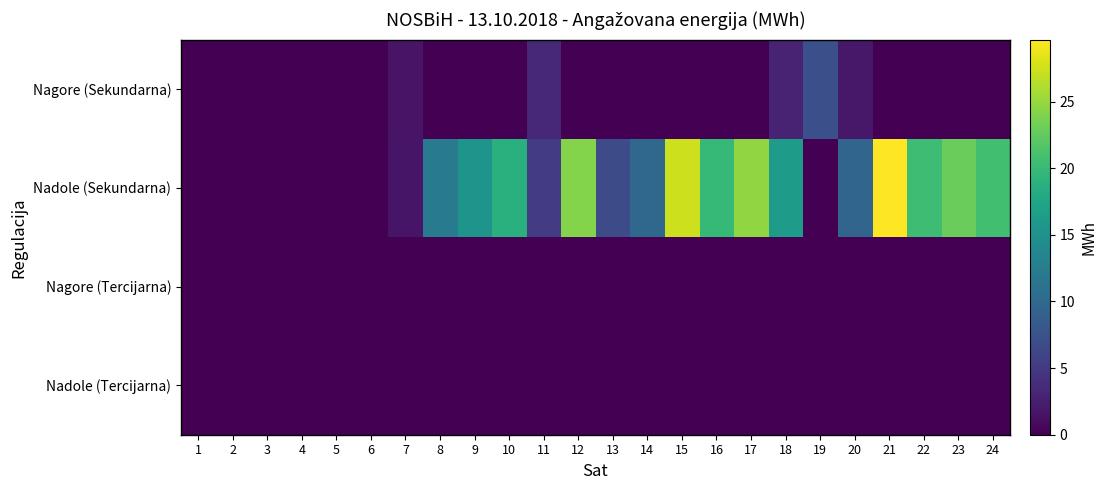

At how many categories does at least one series exceed 1?

18